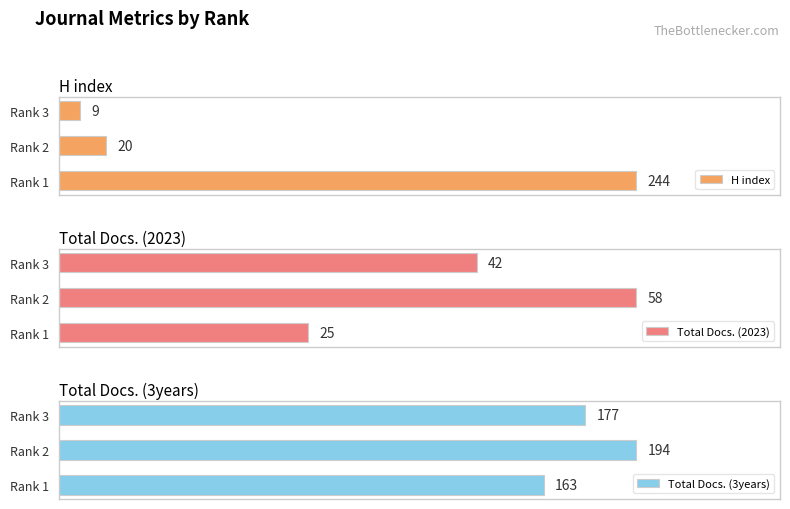

List the series in order of their overall mean, highest first.

Total Docs. (3years), H index, Total Docs. (2023)